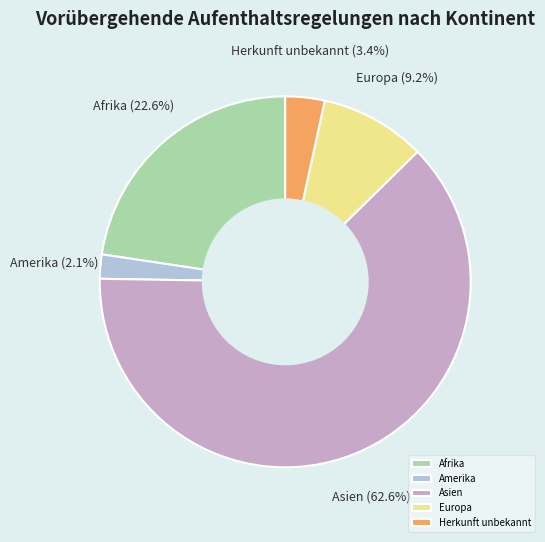

Is the sum of Asien and Herkunft unbekannt greater than half?

Yes